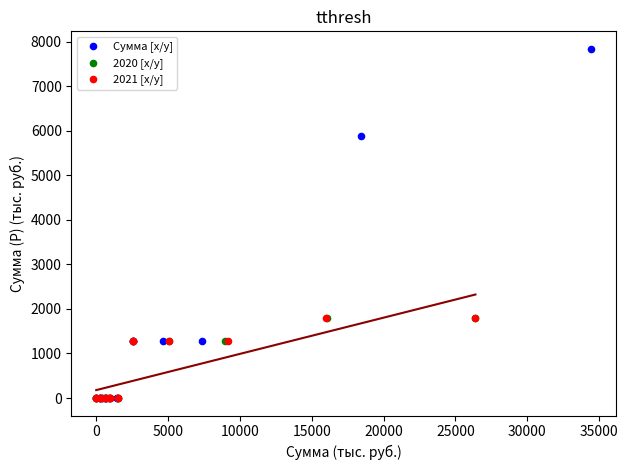

Which series has the widest spread of Y values?

Сумма [x/y]